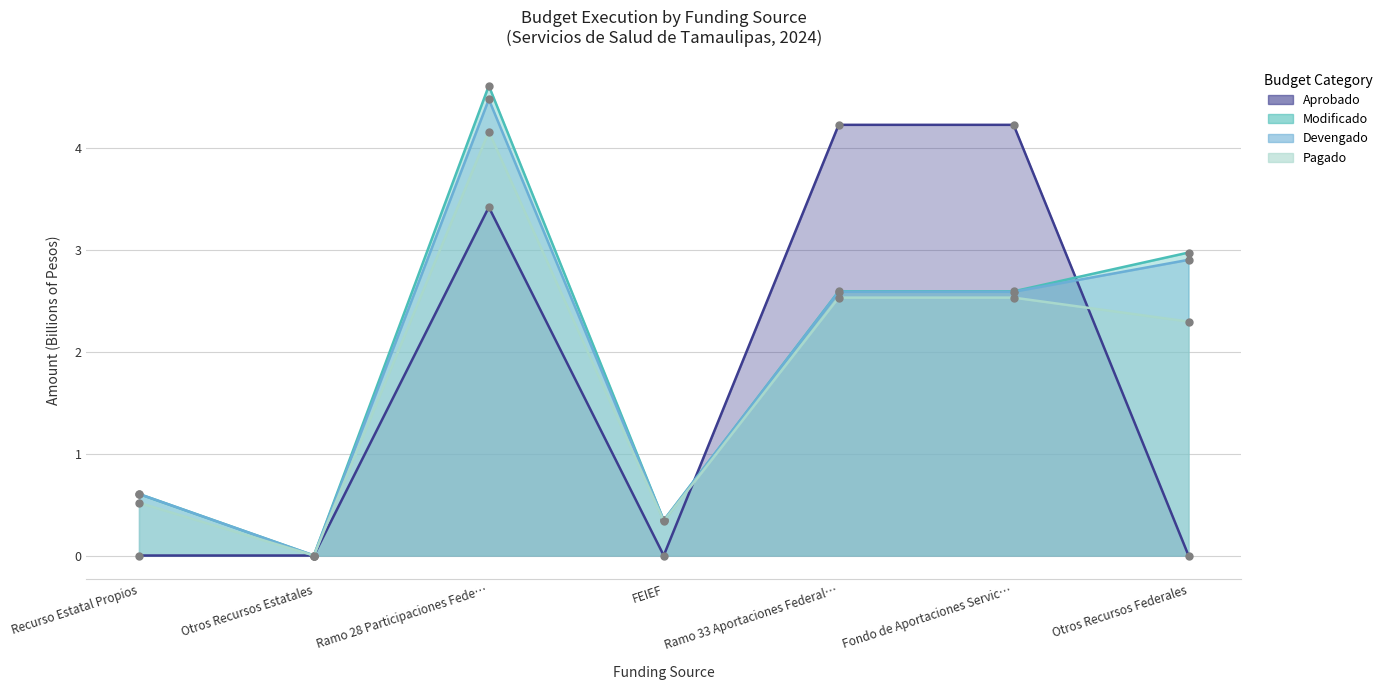

In Devengado, how many points are higher than both neighbors (excluding endpoints)?

1